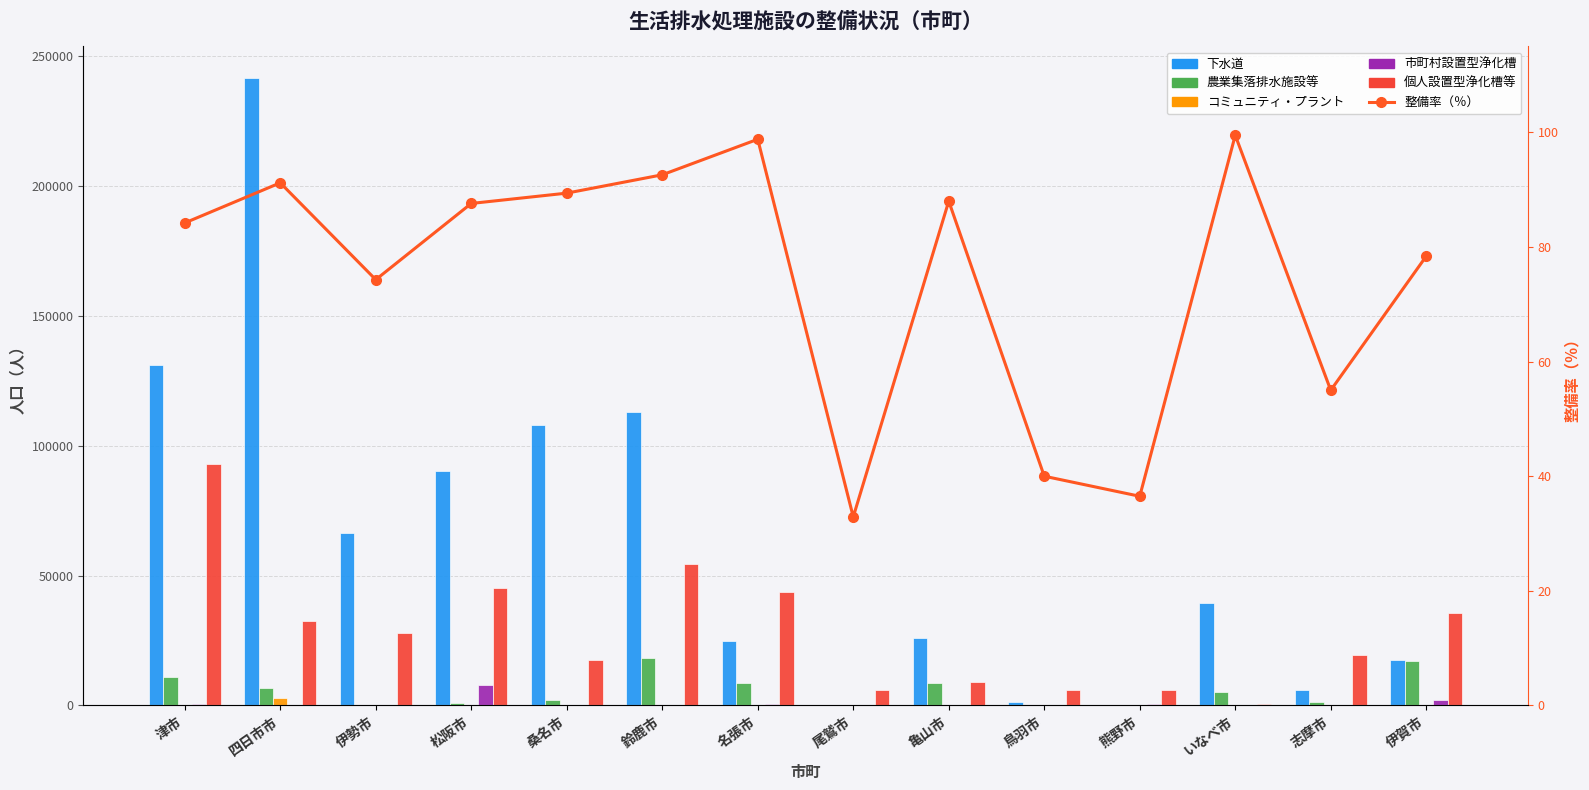

The value of 整備率（％） at 亀山市 is 149.7. True or false?

False